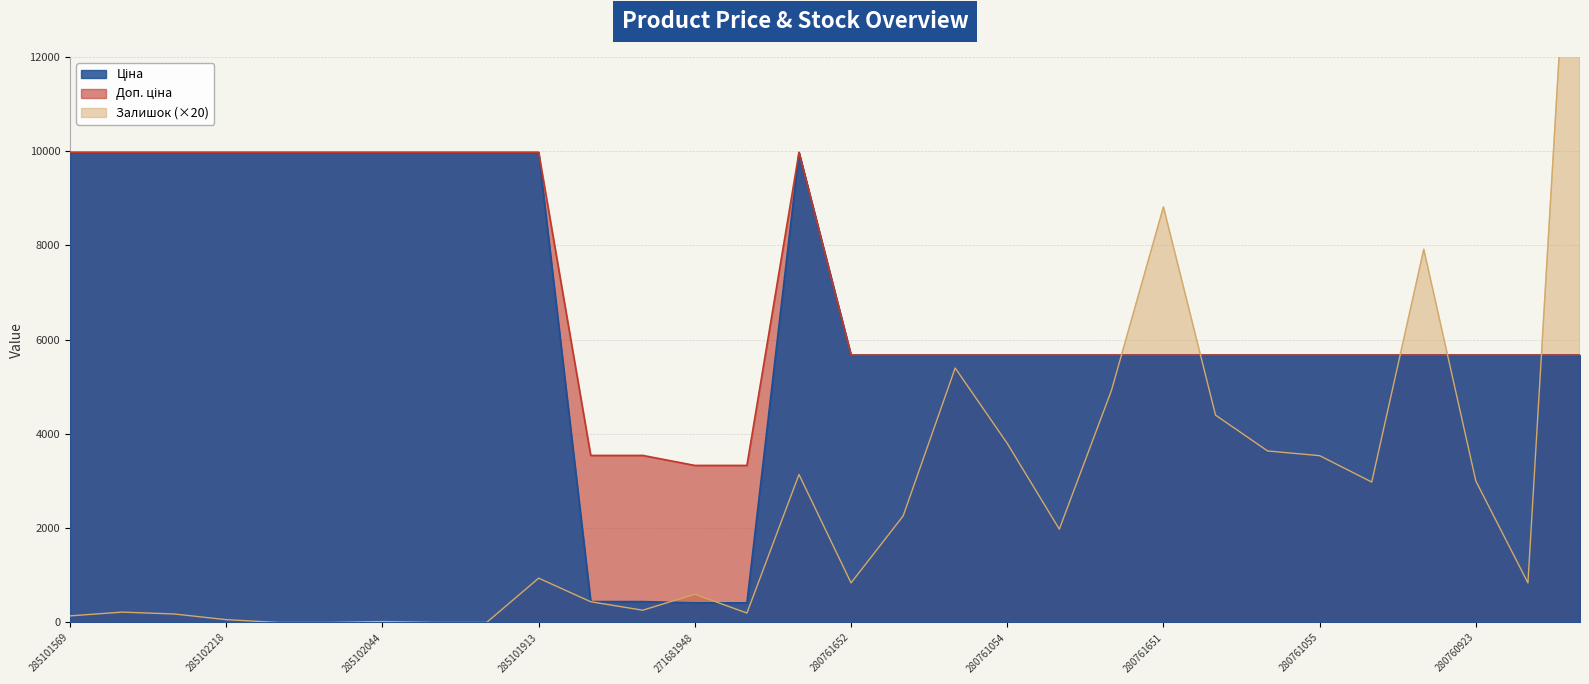

How many data points does each series have?

30